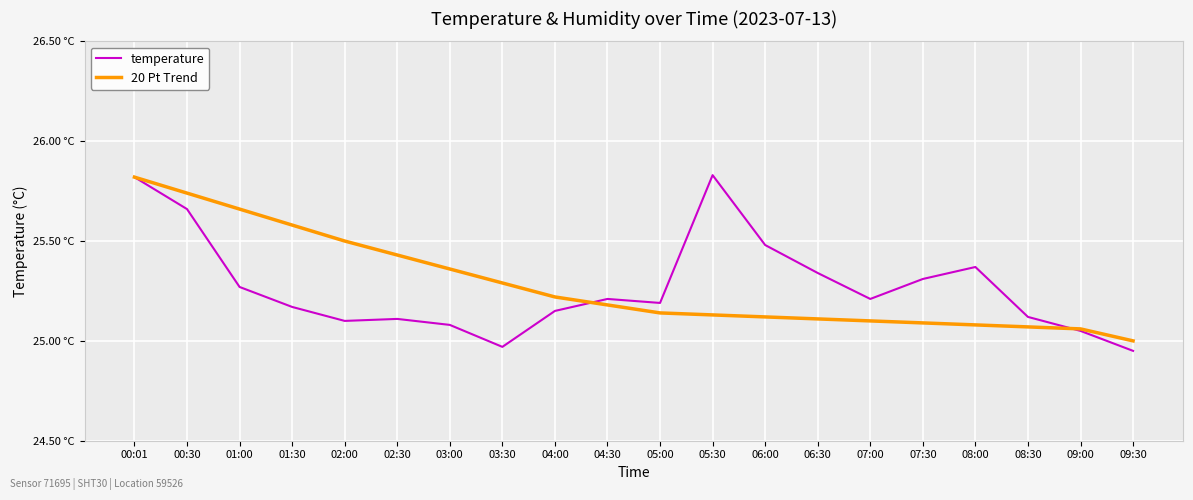

Is this an area chart (filled region under the line)?

No